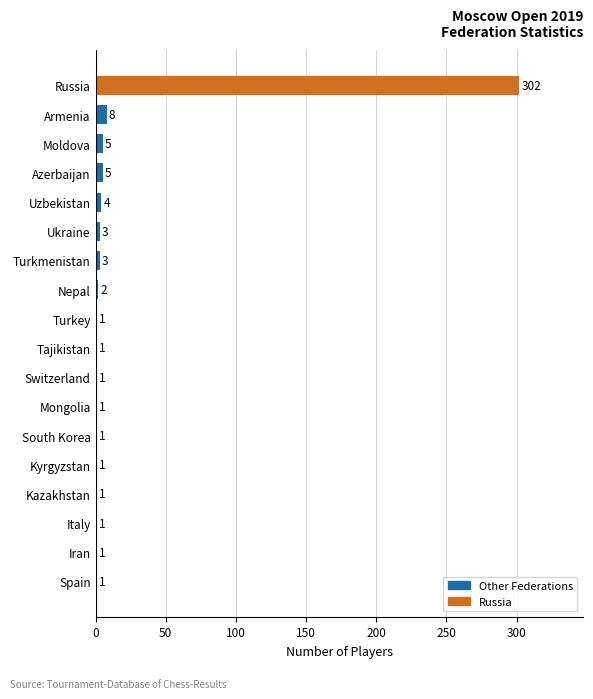

Is it true that the value at Kyrgyzstan is 1?

True